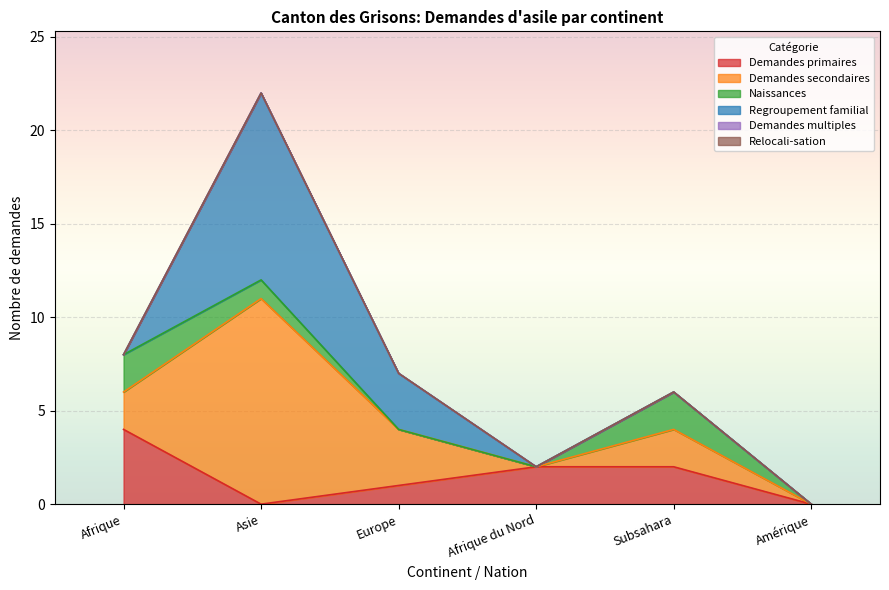

Reading right to left, extract all data points from this chart.

Demandes primaires: Amérique=0	Subsahara=2	Afrique du Nord=2	Europe=1	Asie=0	Afrique=4
Demandes secondaires: Amérique=0	Subsahara=2	Afrique du Nord=0	Europe=3	Asie=11	Afrique=2
Naissances: Amérique=0	Subsahara=2	Afrique du Nord=0	Europe=0	Asie=1	Afrique=2
Regroupement familial: Amérique=0	Subsahara=0	Afrique du Nord=0	Europe=3	Asie=10	Afrique=0
Demandes multiples: Amérique=0	Subsahara=0	Afrique du Nord=0	Europe=0	Asie=0	Afrique=0
Relocali-sation: Amérique=0	Subsahara=0	Afrique du Nord=0	Europe=0	Asie=0	Afrique=0